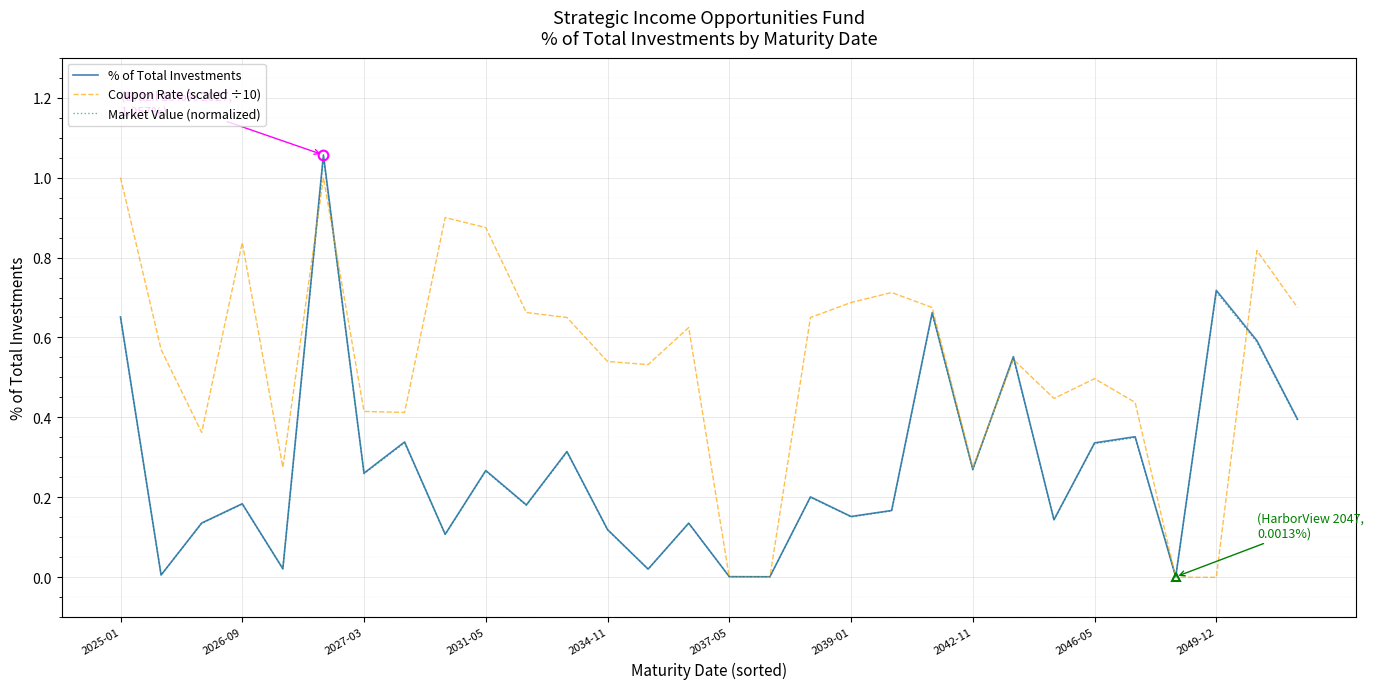

Which series has the largest total across all categories?

Coupon Rate (scaled ÷10)